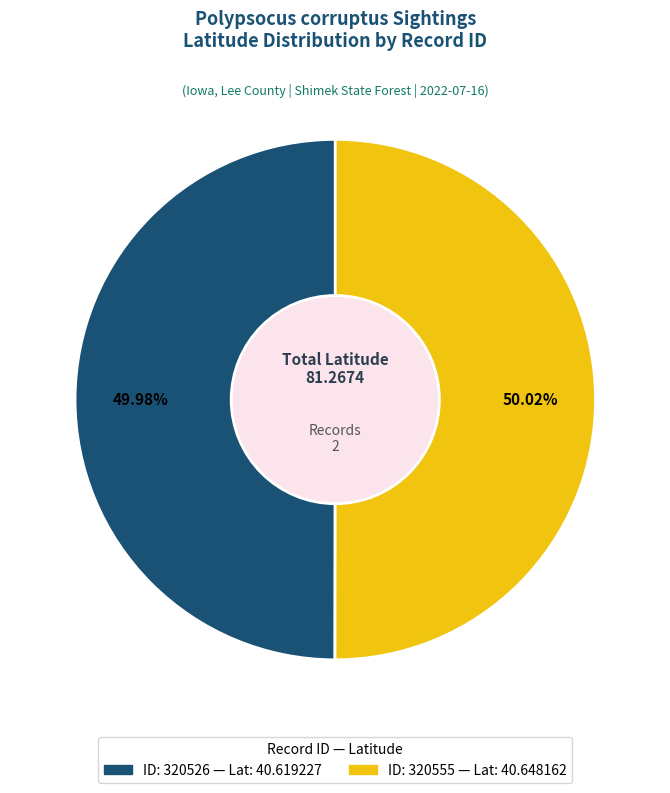

Is there a majority slice in this chart?

Yes